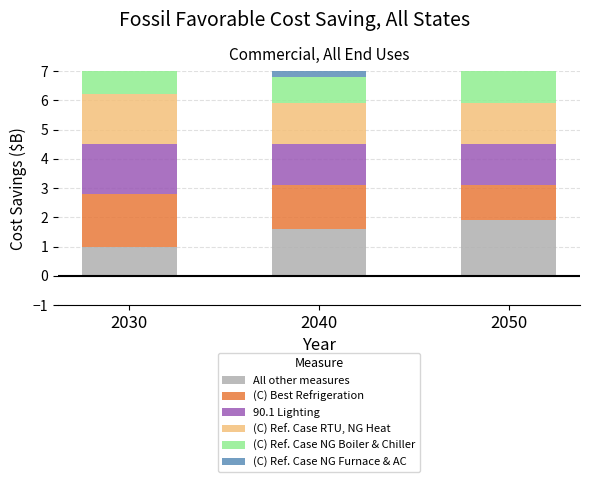

What is the value of the All other measures bar at the 2nd from the left?

1.6